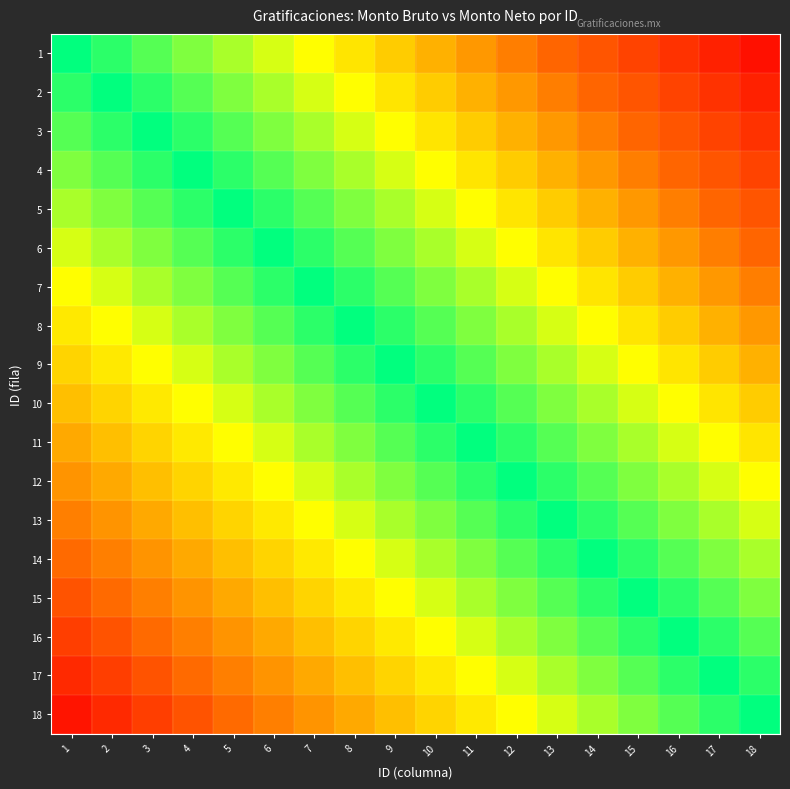

Reading left to right, extract all data points from this chart.

1: 1=0.0	2=0.1	3=0.1	4=0.2	5=0.2	6=0.3	7=0.3	8=0.4	9=0.4	10=0.5	11=0.6	12=0.6	13=0.7	14=0.7	15=0.8	16=0.8	17=0.9	18=0.9
2: 1=-0.1	2=0.0	3=0.1	4=0.1	5=0.2	6=0.2	7=0.3	8=0.3	9=0.4	10=0.4	11=0.5	12=0.6	13=0.6	14=0.7	15=0.7	16=0.8	17=0.8	18=0.9
3: 1=-0.1	2=-0.1	3=0.0	4=0.1	5=0.1	6=0.2	7=0.2	8=0.3	9=0.3	10=0.4	11=0.4	12=0.5	13=0.6	14=0.6	15=0.7	16=0.7	17=0.8	18=0.8
4: 1=-0.2	2=-0.1	3=-0.1	4=0.0	5=0.1	6=0.1	7=0.2	8=0.2	9=0.3	10=0.3	11=0.4	12=0.4	13=0.5	14=0.6	15=0.6	16=0.7	17=0.7	18=0.8
5: 1=-0.2	2=-0.2	3=-0.1	4=-0.1	5=0.0	6=0.1	7=0.1	8=0.2	9=0.2	10=0.3	11=0.3	12=0.4	13=0.4	14=0.5	15=0.6	16=0.6	17=0.7	18=0.7
6: 1=-0.3	2=-0.2	3=-0.2	4=-0.1	5=-0.1	6=0.0	7=0.1	8=0.1	9=0.2	10=0.2	11=0.3	12=0.3	13=0.4	14=0.4	15=0.5	16=0.6	17=0.6	18=0.7
7: 1=-0.3	2=-0.3	3=-0.2	4=-0.2	5=-0.1	6=-0.1	7=0.0	8=0.1	9=0.1	10=0.2	11=0.2	12=0.3	13=0.3	14=0.4	15=0.4	16=0.5	17=0.6	18=0.6
8: 1=-0.4	2=-0.3	3=-0.3	4=-0.2	5=-0.2	6=-0.1	7=-0.1	8=0.0	9=0.1	10=0.1	11=0.2	12=0.2	13=0.3	14=0.3	15=0.4	16=0.4	17=0.5	18=0.6
9: 1=-0.4	2=-0.4	3=-0.3	4=-0.3	5=-0.2	6=-0.2	7=-0.1	8=-0.1	9=0.0	10=0.1	11=0.1	12=0.2	13=0.2	14=0.3	15=0.3	16=0.4	17=0.4	18=0.5
10: 1=-0.5	2=-0.4	3=-0.4	4=-0.3	5=-0.3	6=-0.2	7=-0.2	8=-0.1	9=-0.1	10=0.0	11=0.1	12=0.1	13=0.2	14=0.2	15=0.3	16=0.3	17=0.4	18=0.4
11: 1=-0.6	2=-0.5	3=-0.4	4=-0.4	5=-0.3	6=-0.3	7=-0.2	8=-0.2	9=-0.1	10=-0.1	11=0.0	12=0.1	13=0.1	14=0.2	15=0.2	16=0.3	17=0.3	18=0.4
12: 1=-0.6	2=-0.6	3=-0.5	4=-0.4	5=-0.4	6=-0.3	7=-0.3	8=-0.2	9=-0.2	10=-0.1	11=-0.1	12=0.0	13=0.1	14=0.1	15=0.2	16=0.2	17=0.3	18=0.3
13: 1=-0.7	2=-0.6	3=-0.6	4=-0.5	5=-0.4	6=-0.4	7=-0.3	8=-0.3	9=-0.2	10=-0.2	11=-0.1	12=-0.1	13=0.0	14=0.1	15=0.1	16=0.2	17=0.2	18=0.3
14: 1=-0.7	2=-0.7	3=-0.6	4=-0.6	5=-0.5	6=-0.4	7=-0.4	8=-0.3	9=-0.3	10=-0.2	11=-0.2	12=-0.1	13=-0.1	14=0.0	15=0.1	16=0.1	17=0.2	18=0.2
15: 1=-0.8	2=-0.7	3=-0.7	4=-0.6	5=-0.6	6=-0.5	7=-0.4	8=-0.4	9=-0.3	10=-0.3	11=-0.2	12=-0.2	13=-0.1	14=-0.1	15=0.0	16=0.1	17=0.1	18=0.2
16: 1=-0.8	2=-0.8	3=-0.7	4=-0.7	5=-0.6	6=-0.6	7=-0.5	8=-0.4	9=-0.4	10=-0.3	11=-0.3	12=-0.2	13=-0.2	14=-0.1	15=-0.1	16=0.0	17=0.1	18=0.1
17: 1=-0.9	2=-0.8	3=-0.8	4=-0.7	5=-0.7	6=-0.6	7=-0.6	8=-0.5	9=-0.4	10=-0.4	11=-0.3	12=-0.3	13=-0.2	14=-0.2	15=-0.1	16=-0.1	17=0.0	18=0.1
18: 1=-0.9	2=-0.9	3=-0.8	4=-0.8	5=-0.7	6=-0.7	7=-0.6	8=-0.6	9=-0.5	10=-0.4	11=-0.4	12=-0.3	13=-0.3	14=-0.2	15=-0.2	16=-0.1	17=-0.1	18=0.0